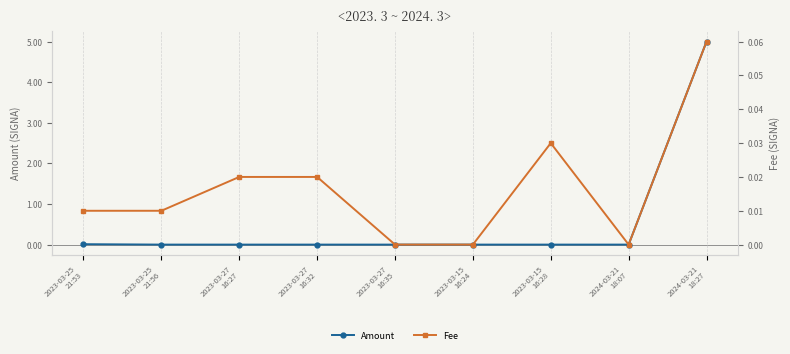

How many values in the Amount series exceed 0?

2